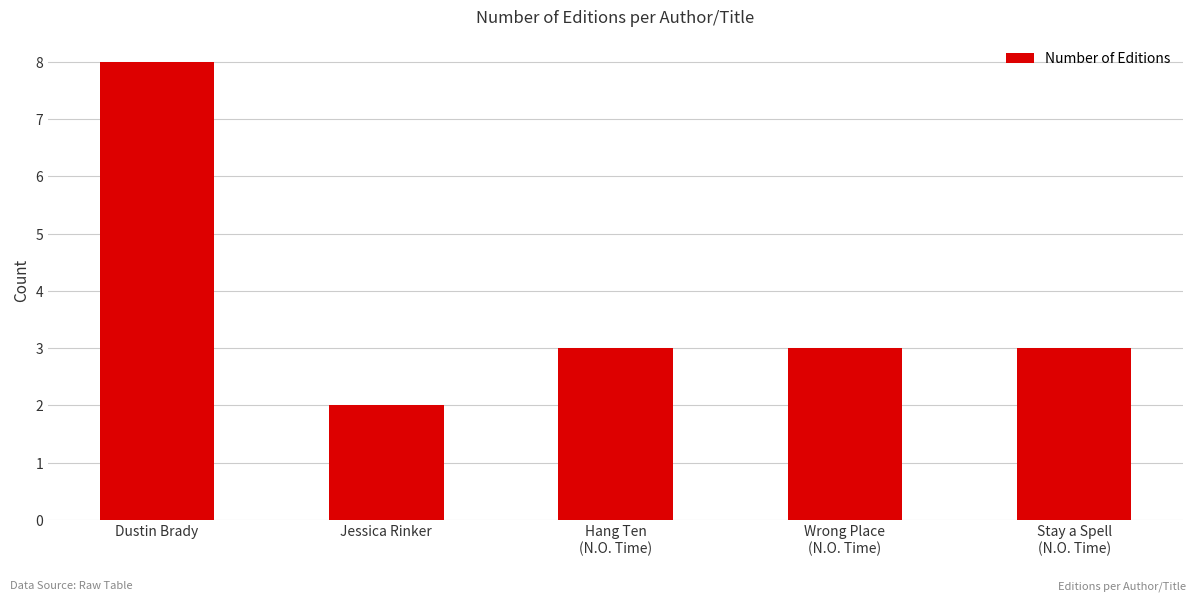

Reading left to right, extract all data points from this chart.

Dustin Brady=8	Jessica Rinker=2	Hang Ten
(N.O. Time)=3	Wrong Place
(N.O. Time)=3	Stay a Spell
(N.O. Time)=3